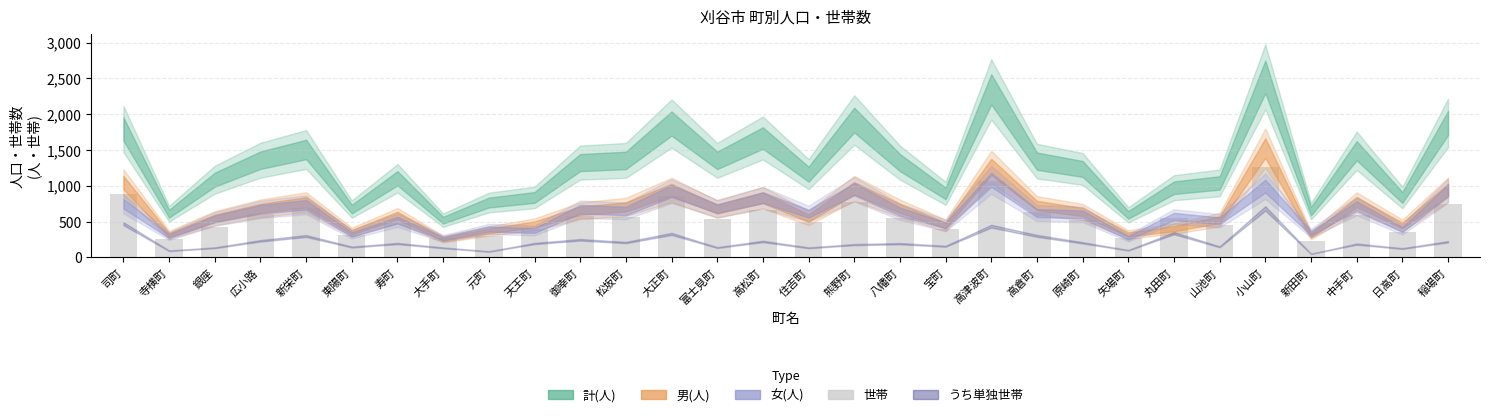

The chart shows a value of 549 at 丸田町. True or false?

True